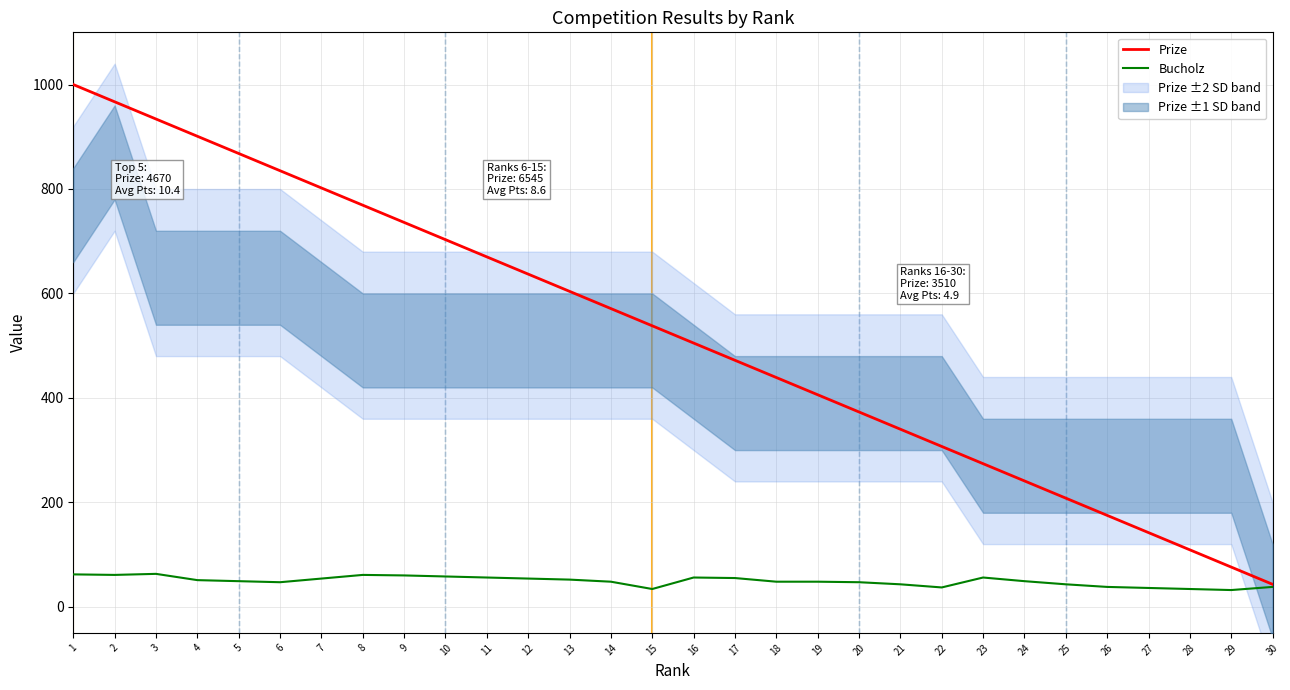

List the series in order of their peak value, highest first.

Prize, Bucholz